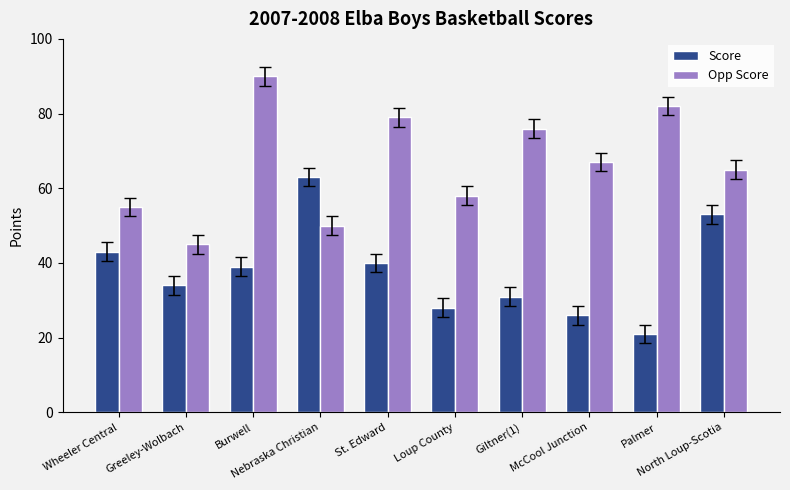

How many data points in Score are less than 39?

5